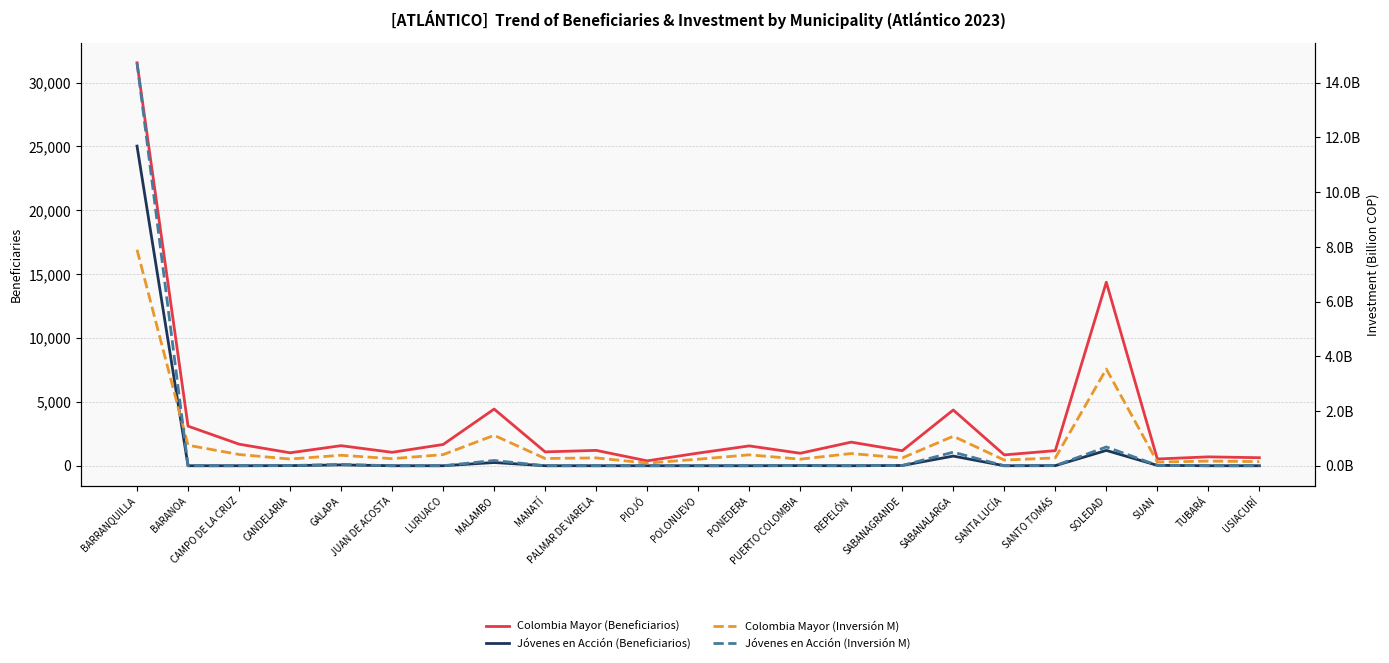

What is the label of the 7th point from the right?

SABANALARGA